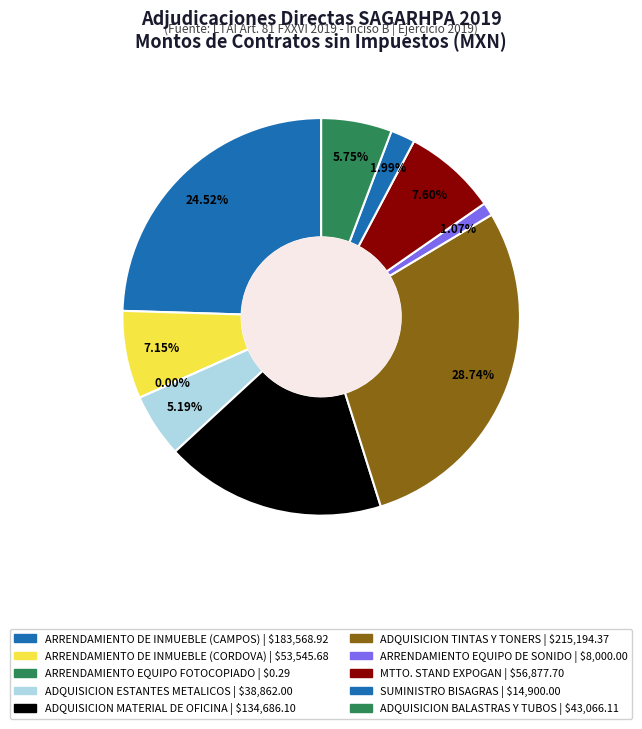

How much of the chart is everything except ADQUISICION MATERIAL DE OFICINA?

82.0%